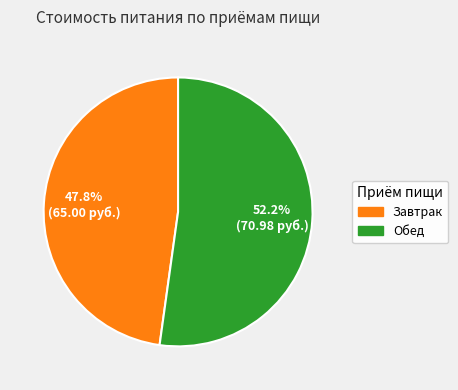

How many slices are in this pie chart?

2